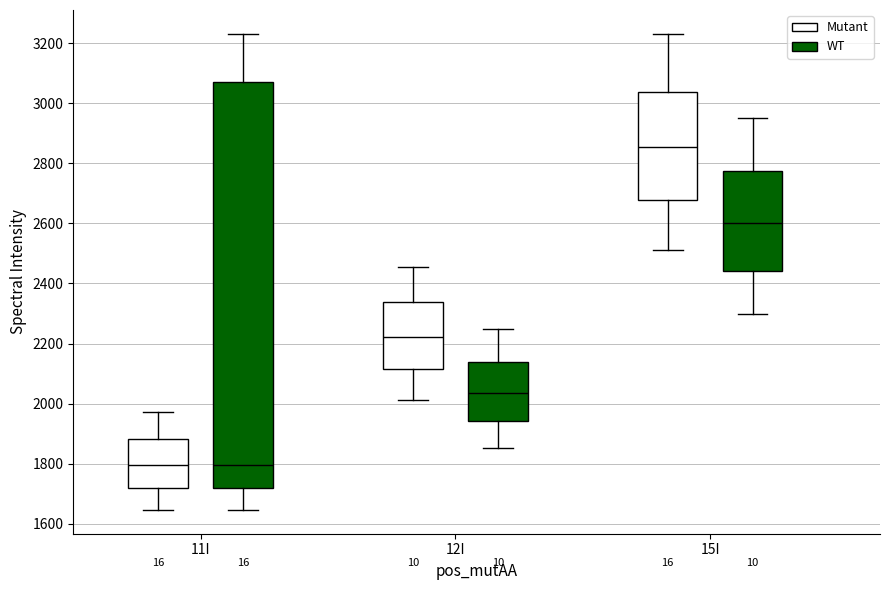

Which box is the tallest, from its lower edge to its upper edge?

11I (WT)